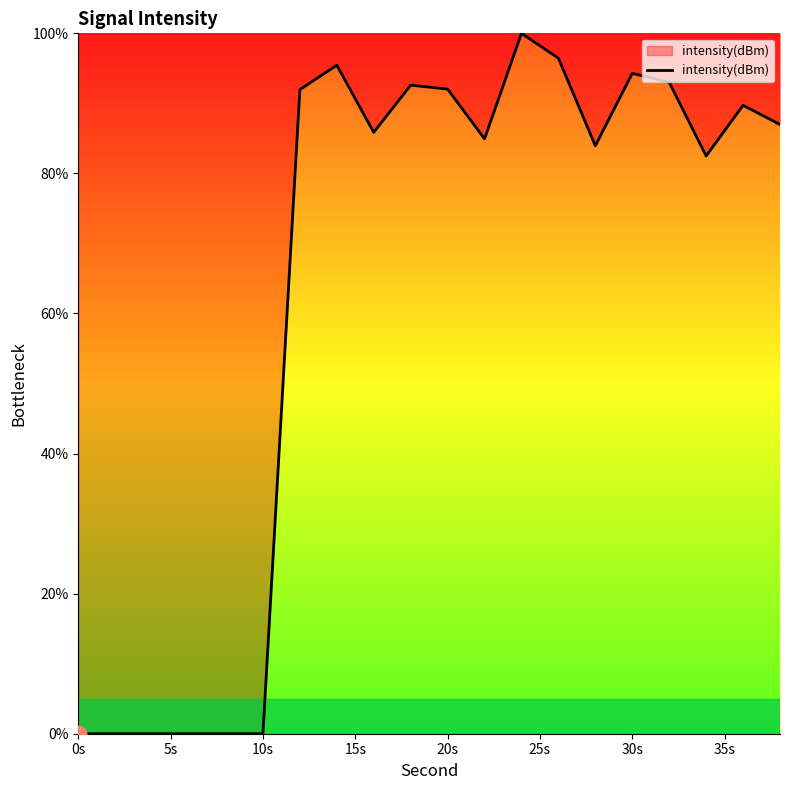

What is the greatest value displayed?

100.0